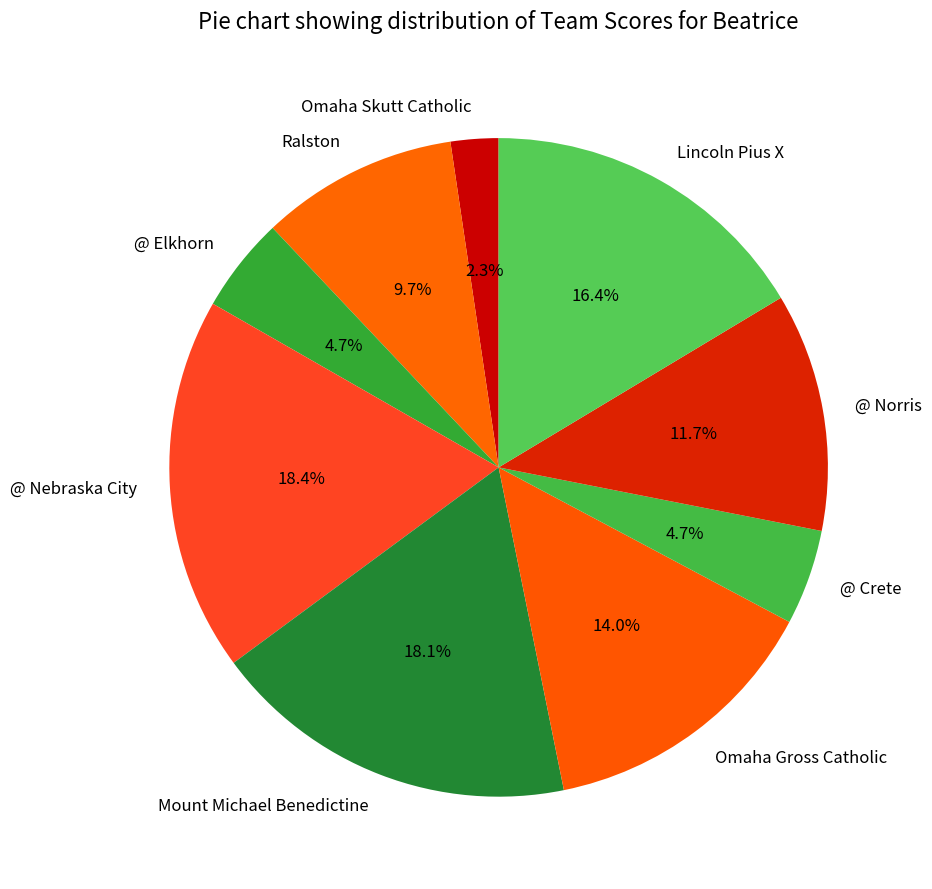

Between @ Nebraska City and Lincoln Pius X, which is larger?

@ Nebraska City